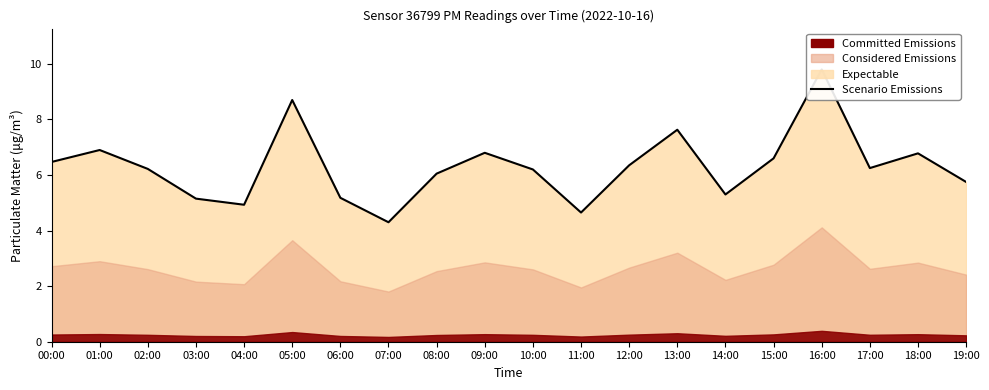

Between 18:00 and 00:00, which is larger?

18:00